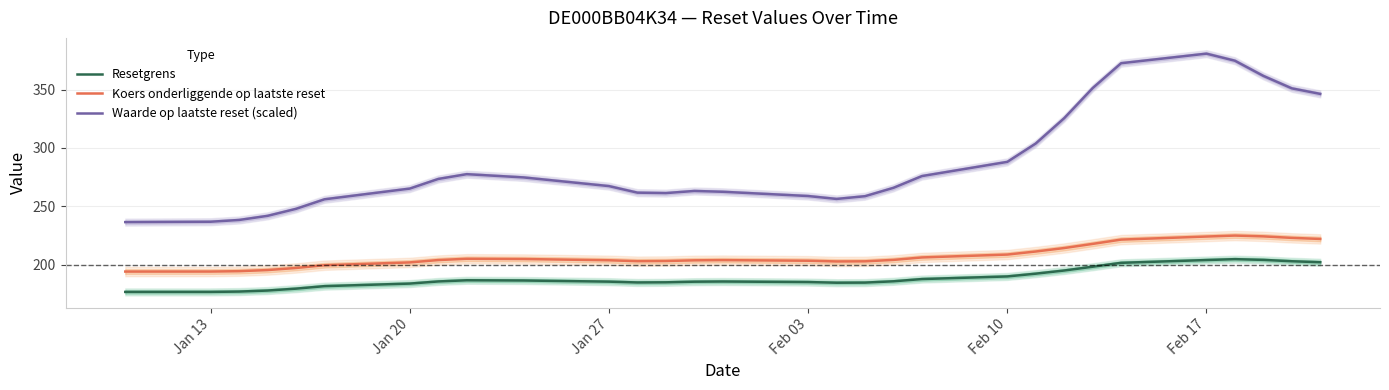

Which series has the largest total across all categories?

Waarde op laatste reset (scaled)